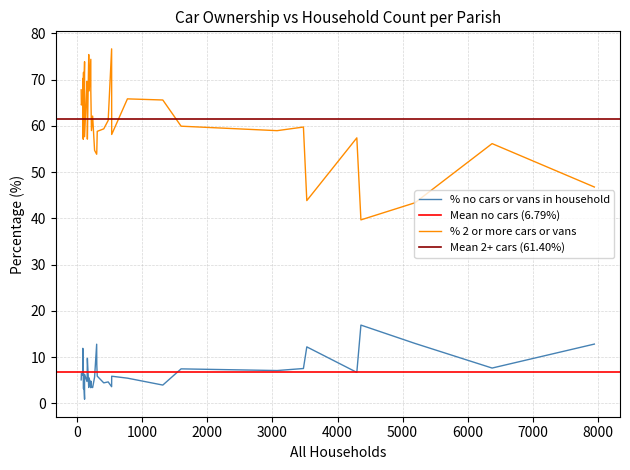

List the labels in order of % no cars or vans in household value, largest first.

Wimborne Minster, Gillingham, Ferndown Town, Pamphill, West Moors, Edmondsham, Durweston, Ashmore, Farnham, Cranborne, Verwood, St. Leonards and St. Ives, West Parley, Colehill, Corfe Mullen, Gussage St. Michael, Fifehead Neville, Crichel, Shapwick, Buckhorn Weston, Fontmell Magna, Charlton Marshall, East Stour, Witchampton, Glanvilles Wootton, Sturminster Marshall, Gussage All Saints, Chalbury, Horton, Wimborne St. Giles, Hazelbury Bryan, Bourton, Alderholt, Hilton, Holt, Hinton, Cann, Woodlands, Compton Abbas, East Orchard